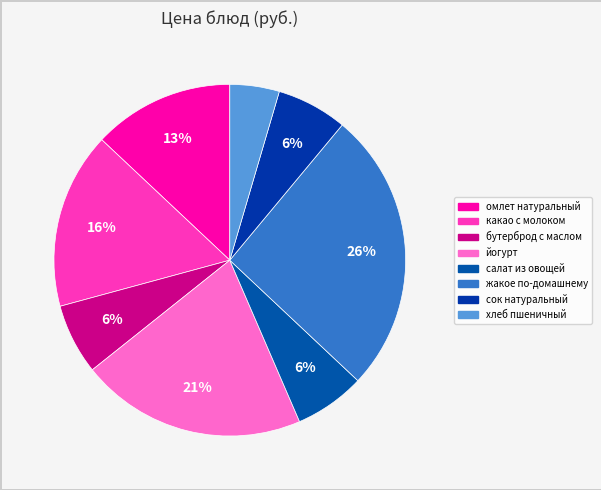

To the nearest percent, what is the average slice percentage?

12%